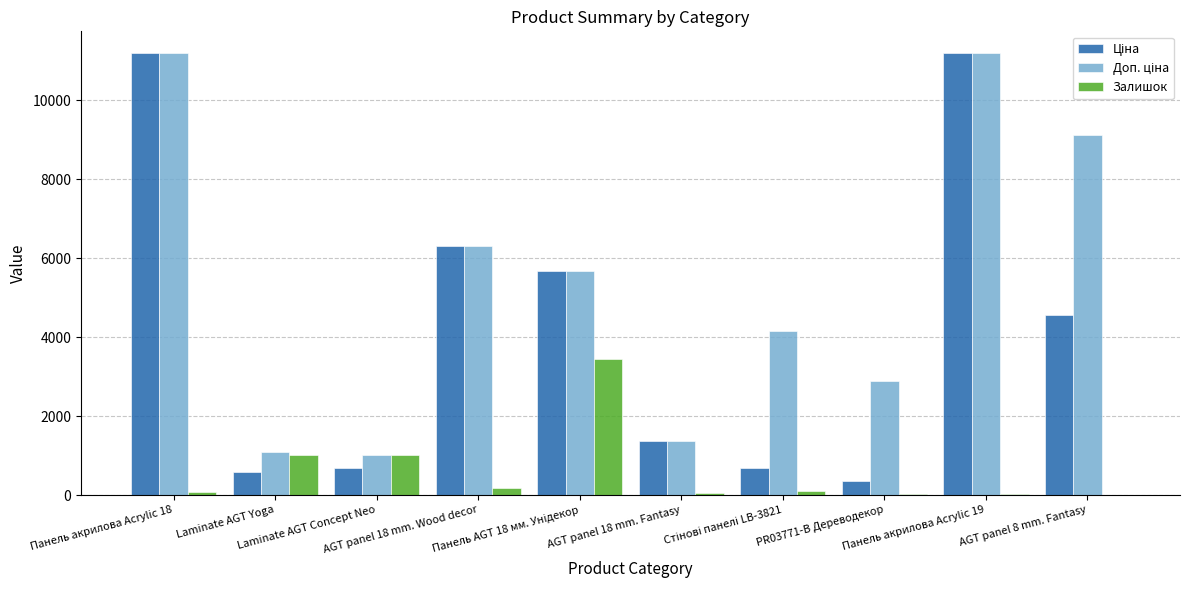

Are the bars grouped side by side (vs. stacked)?

Yes